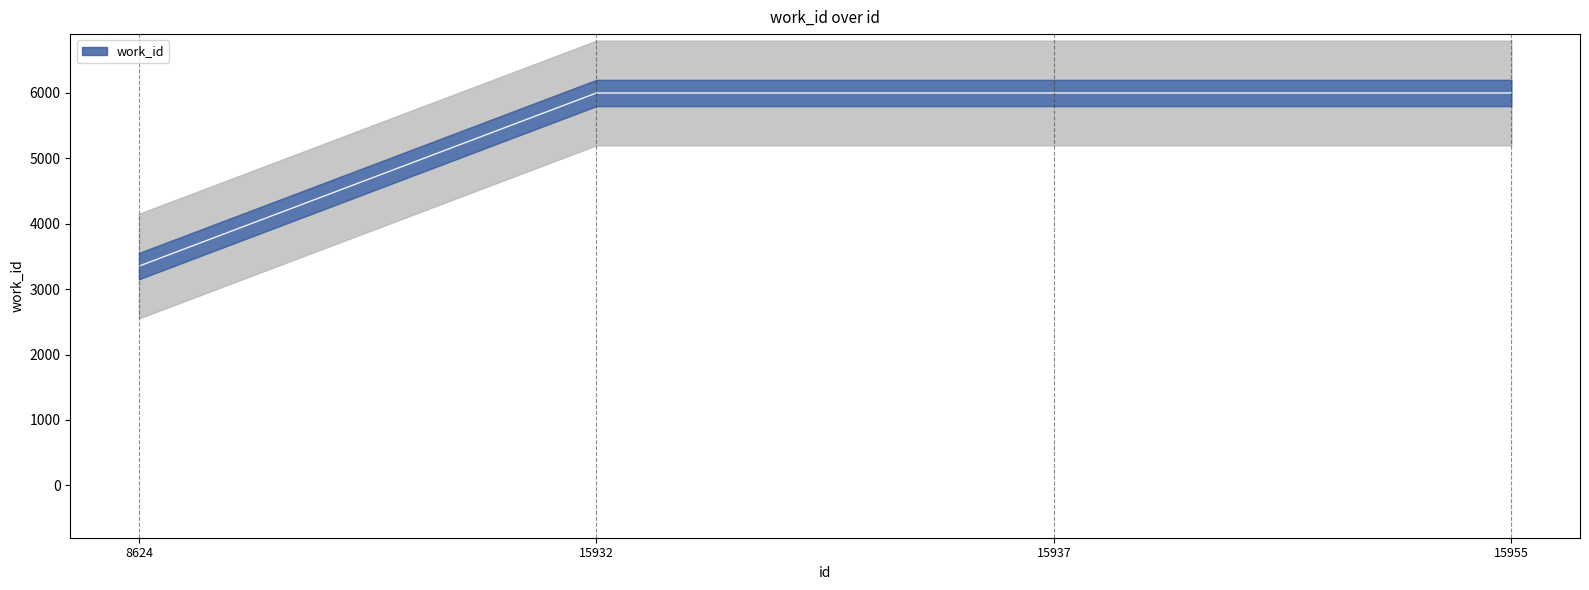

What is the smallest value displayed?

3351